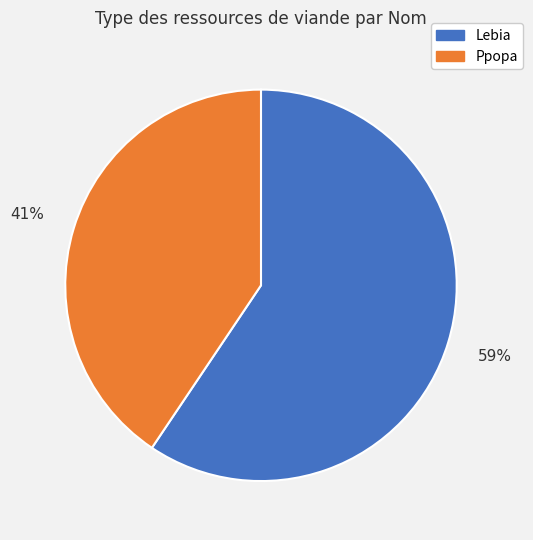

True or false: Ppopa accounts for 30% of the total.

False